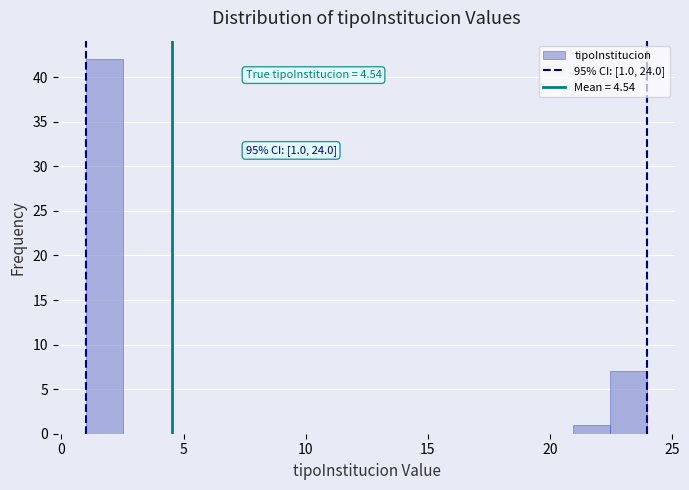

Read against the x-axis, roughly where is the centre of the tallest bar?

2.0